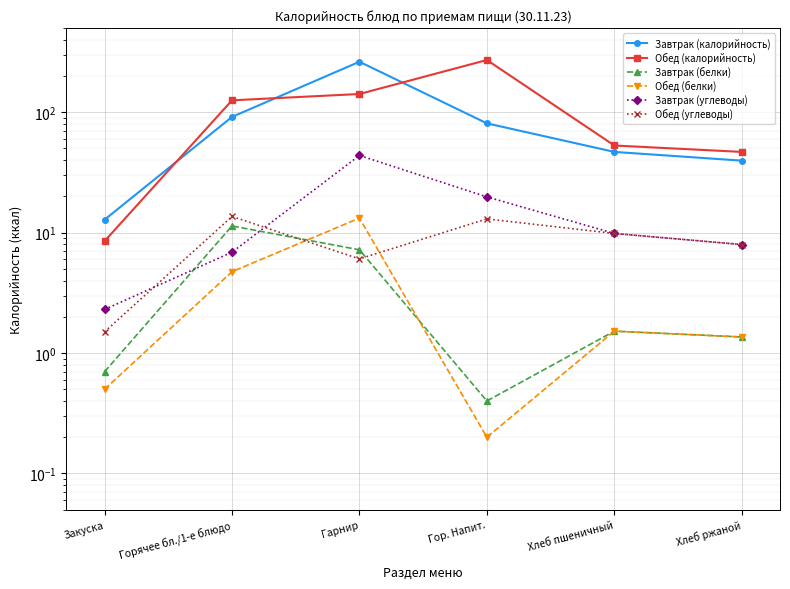

What is the label of the 1st point from the left?

Закуска